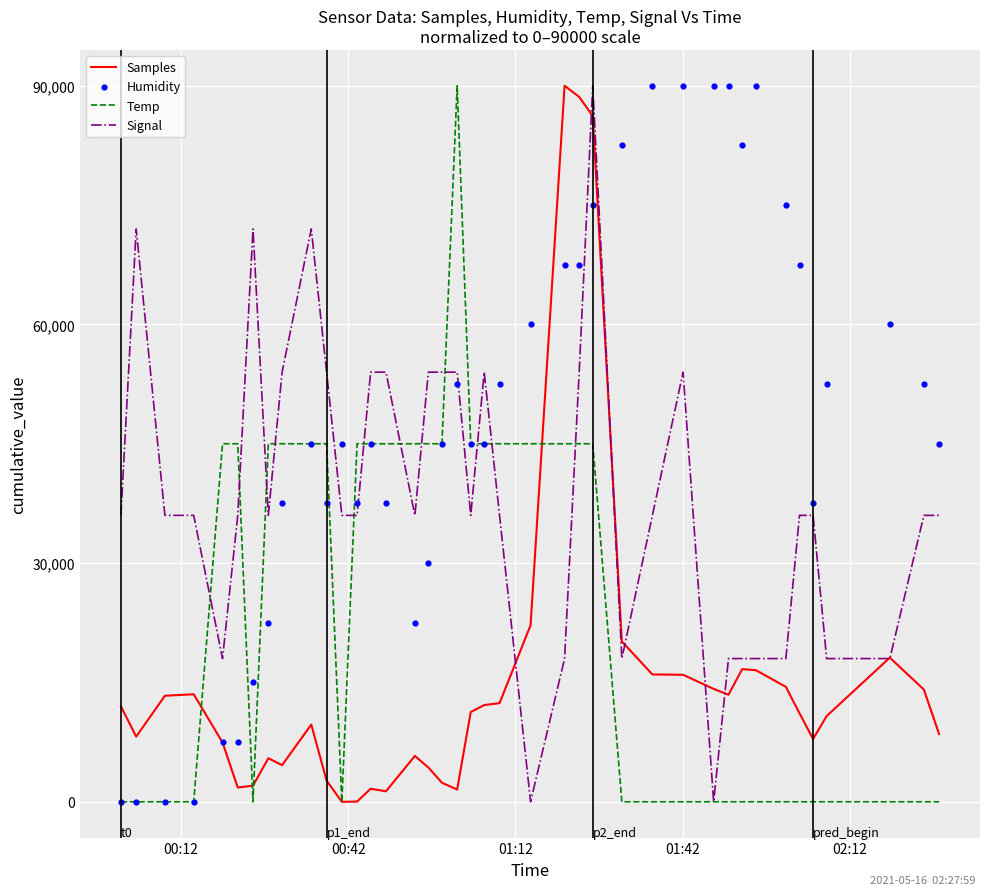

Which series contains the highest Y value?

Samples